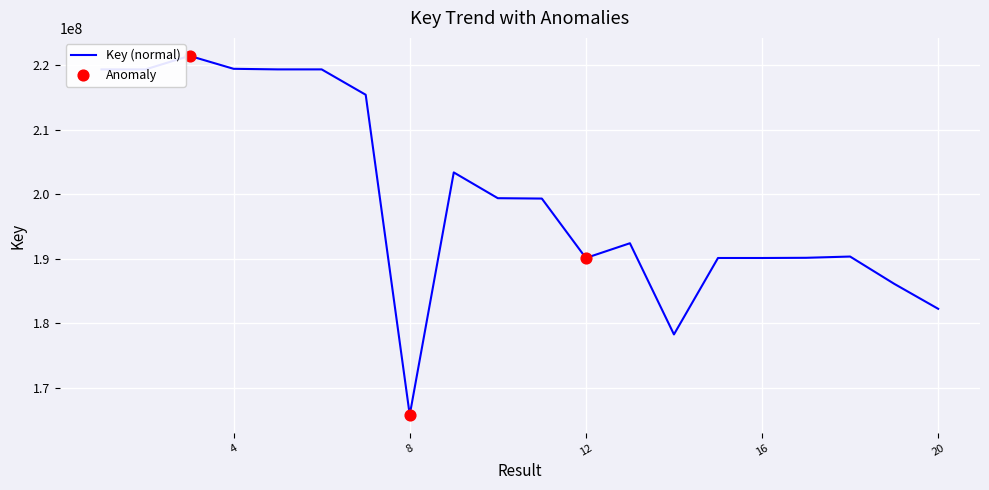

What is the minimum value shown in the chart?

165807735